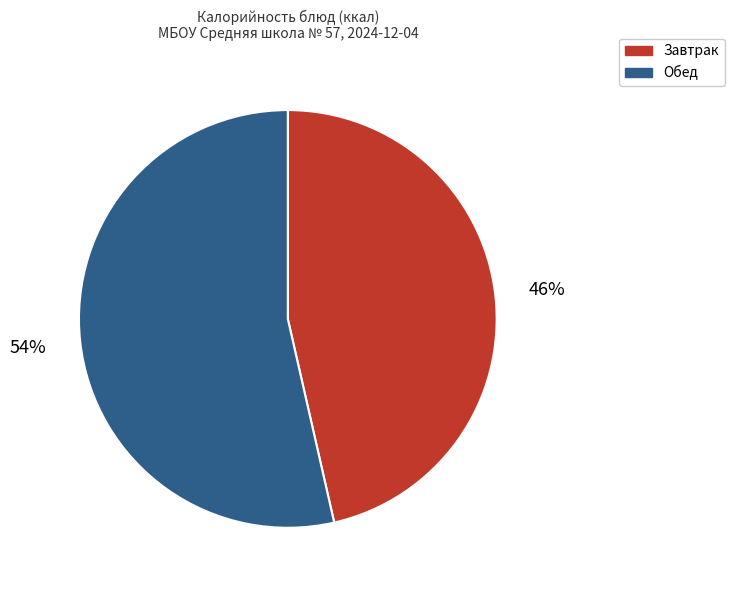

Is there a majority slice in this chart?

Yes